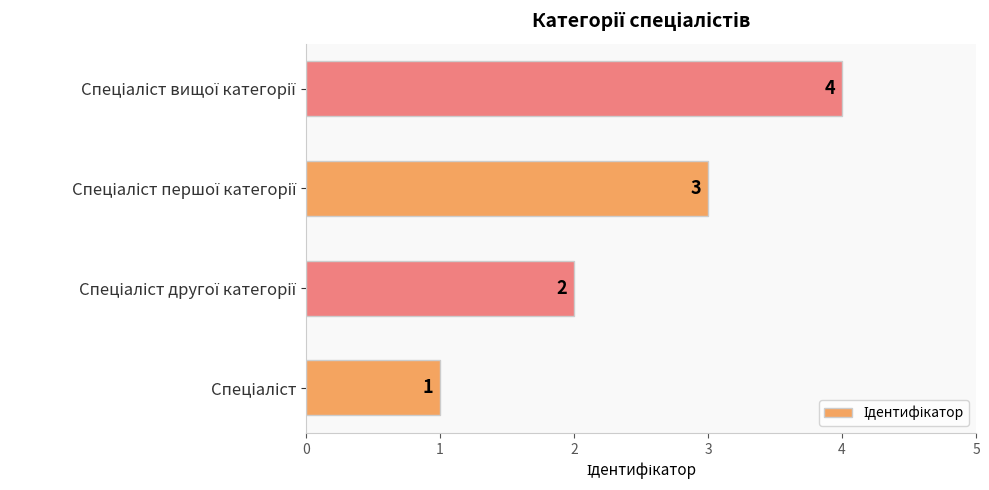

What is the sum of all values?

10